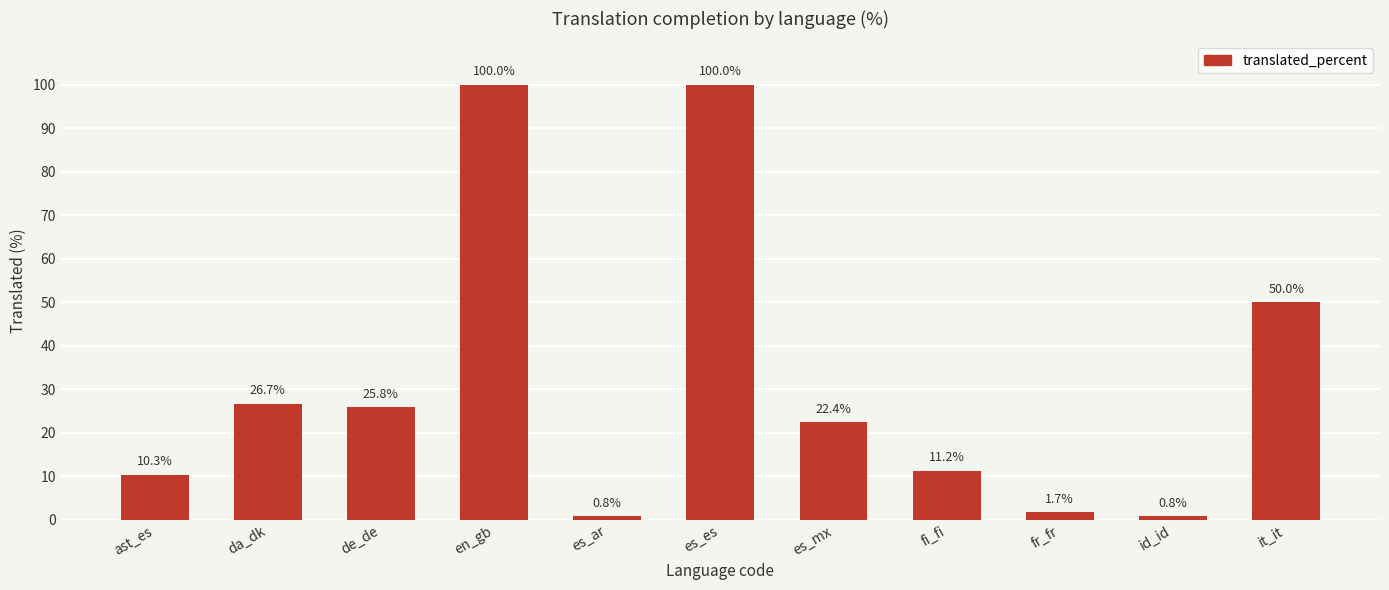

The chart shows a value of 0.8 at id_id. True or false?

True